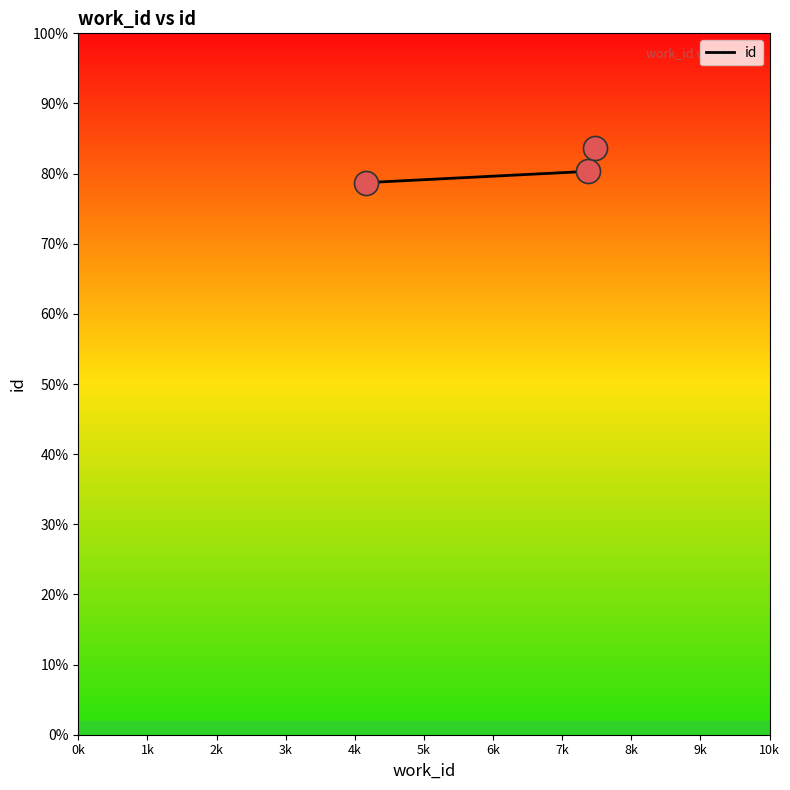

Does the chart have visible grid lines?

No